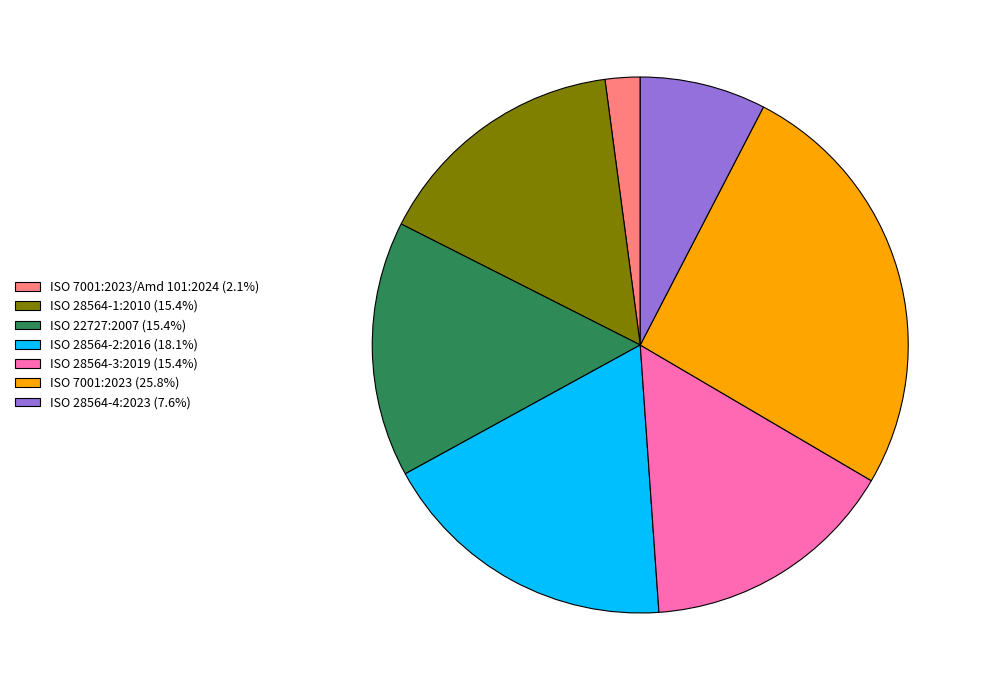

Is ISO 28564-1:2010 (15.4%) the majority of the pie?

No